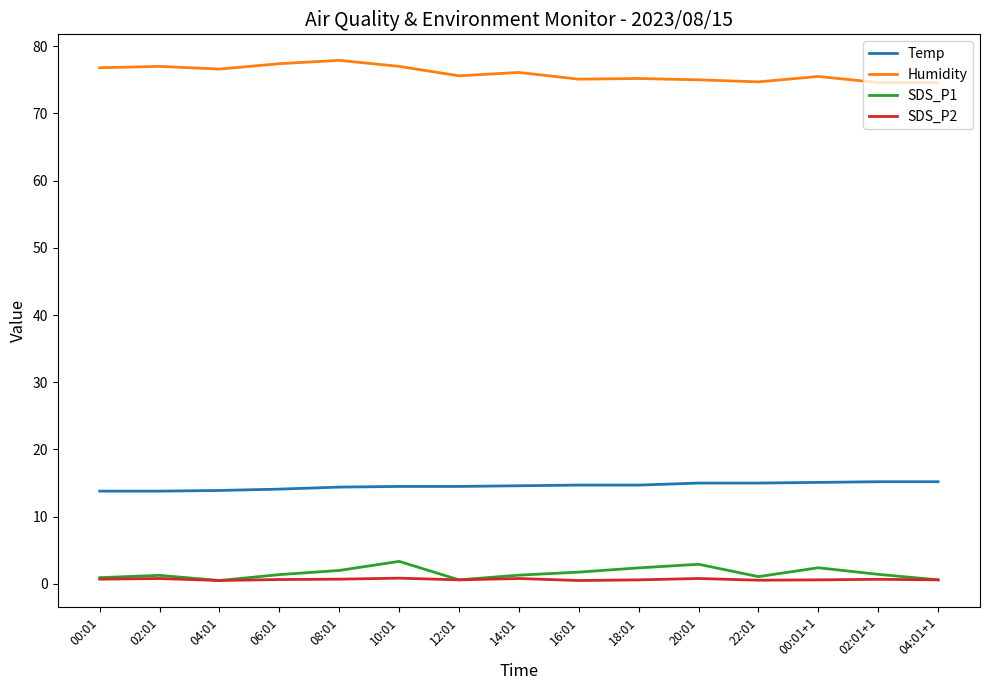

List the series in order of their peak value, highest first.

Humidity, Temp, SDS_P1, SDS_P2